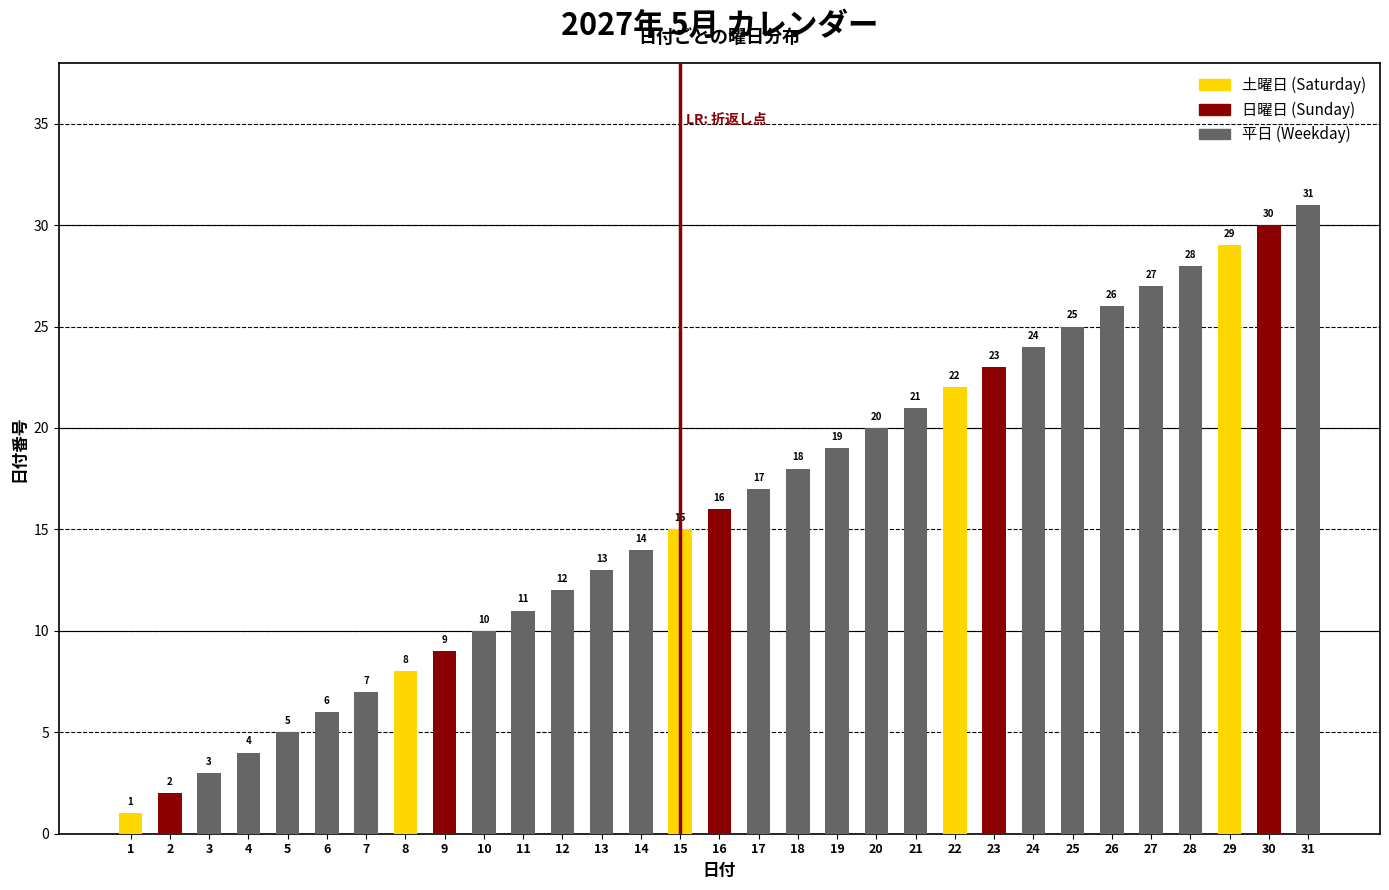

Where is the data nearest to the value 16?

16